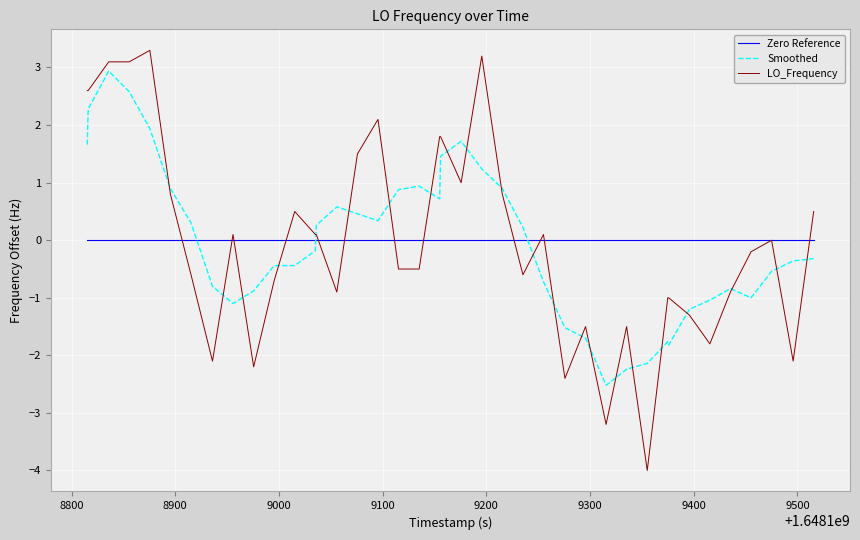

Which series has the largest range (max minus min)?

LO_Frequency